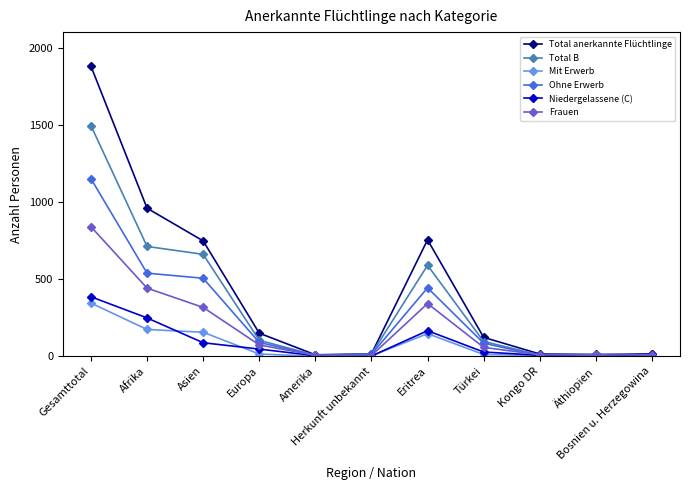

At how many categories does at least one series exceed 207?

4